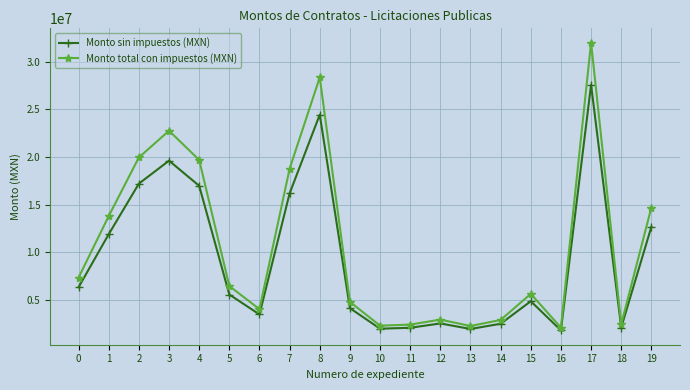

True or false: Monto sin impuestos (MXN) and Monto total con impuestos (MXN) cross at least once.

False